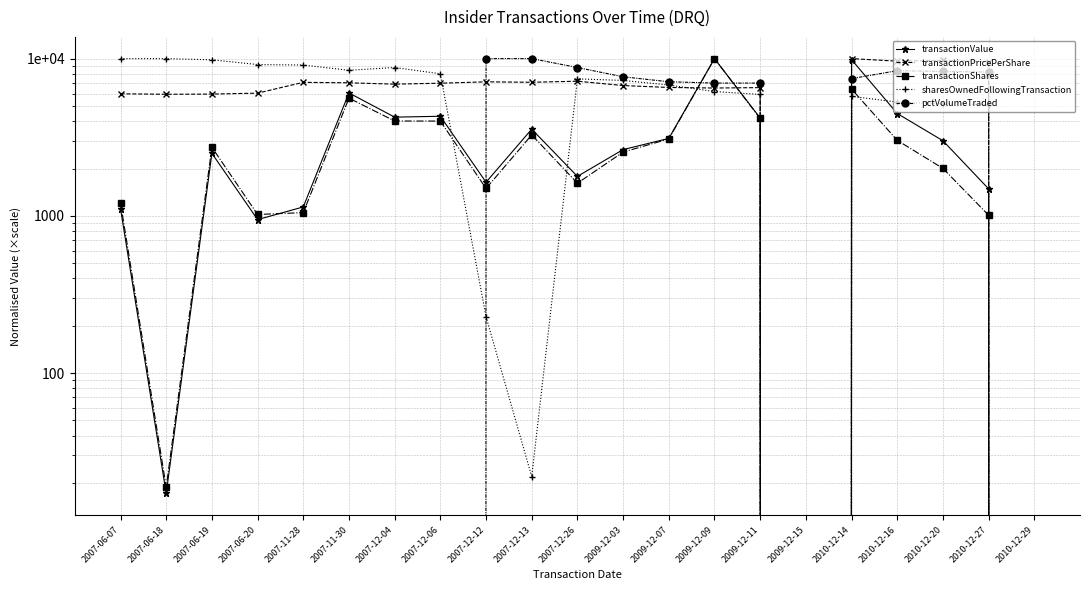

List the series in order of their peak value, highest first.

transactionValue, transactionPricePerShare, transactionShares, sharesOwnedFollowingTransaction, pctVolumeTraded